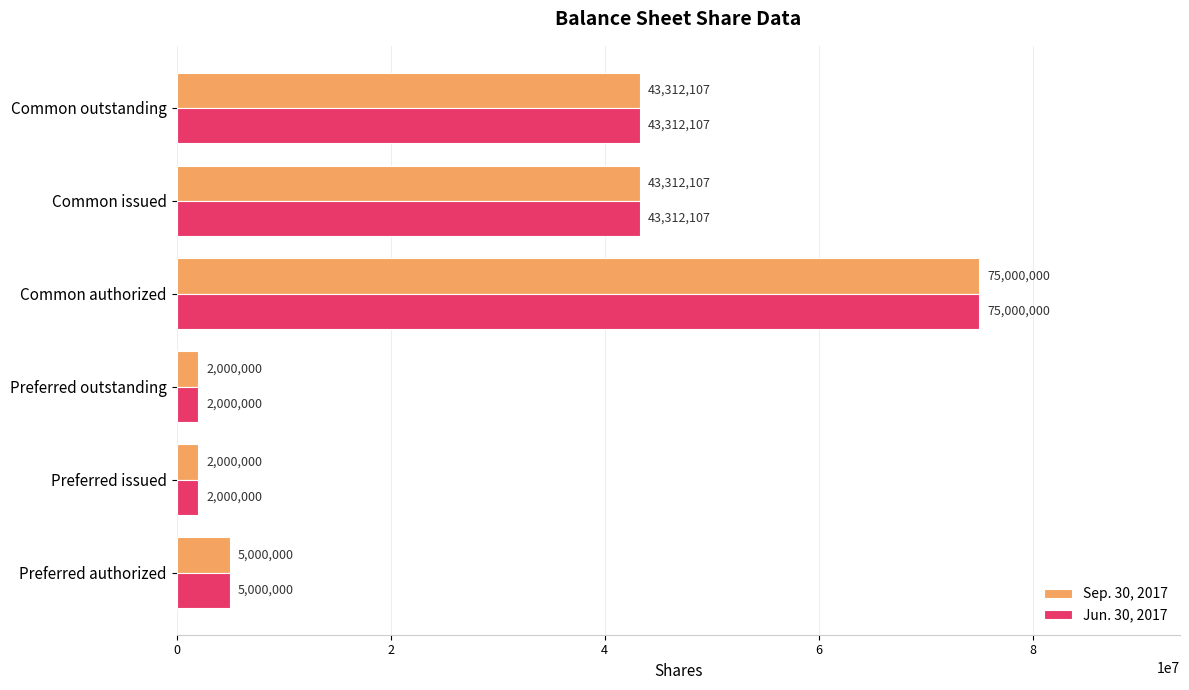

What is the greatest value displayed?

75000000